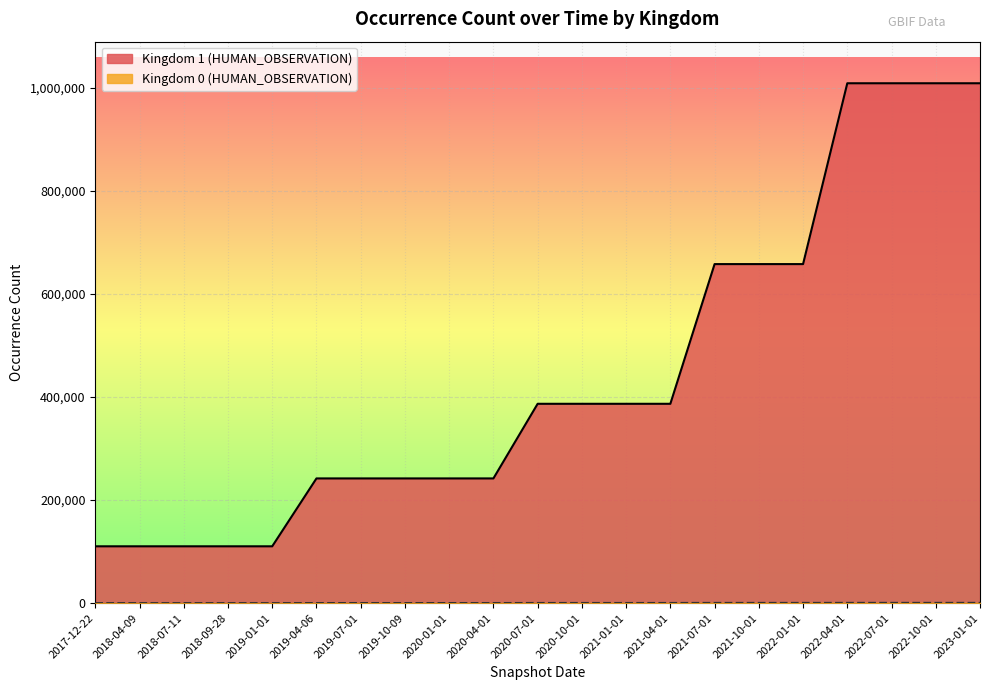

What is the label of the 16th point from the right?

2019-04-06